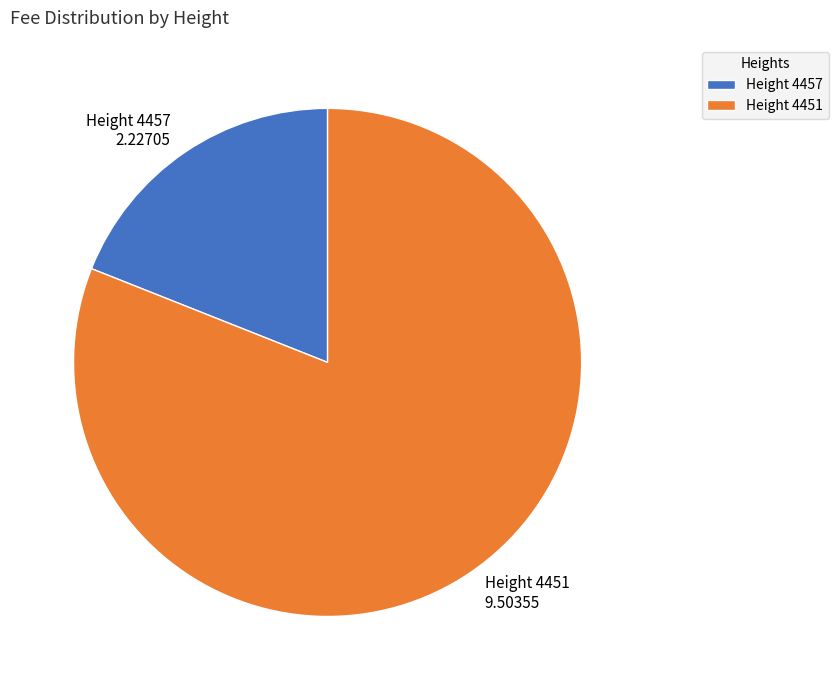

Is the sum of Height 4457 and Height 4451 greater than half?

Yes